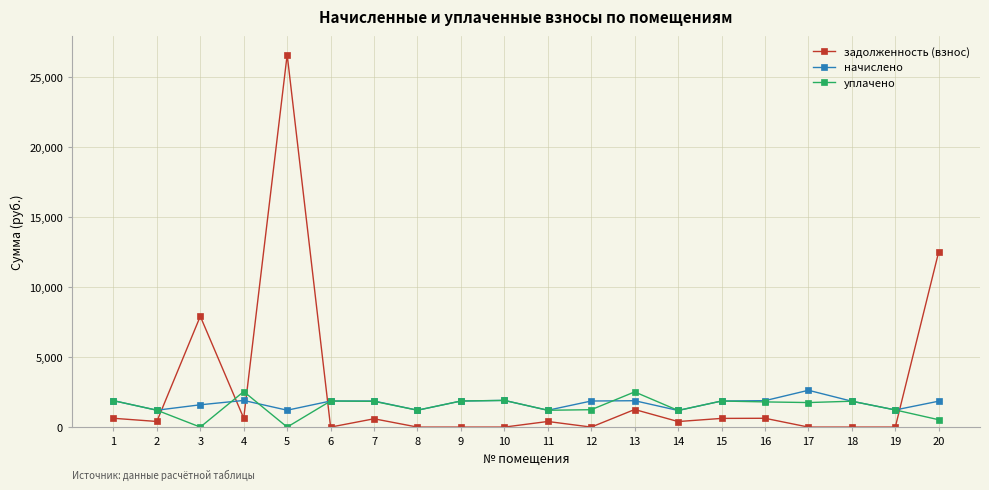

How many times do задолженность (взнос) and уплачено cross each other?

5